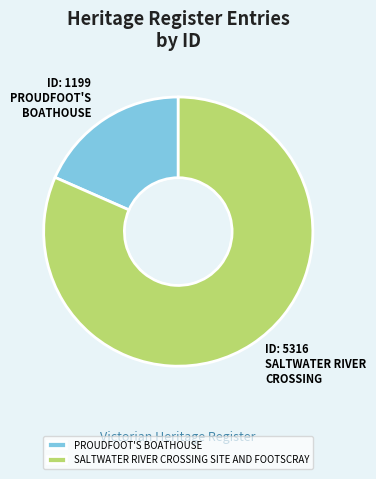

The PROUDFOOT'S BOATHOUSE slice represents 24% of the pie. True or false?

False